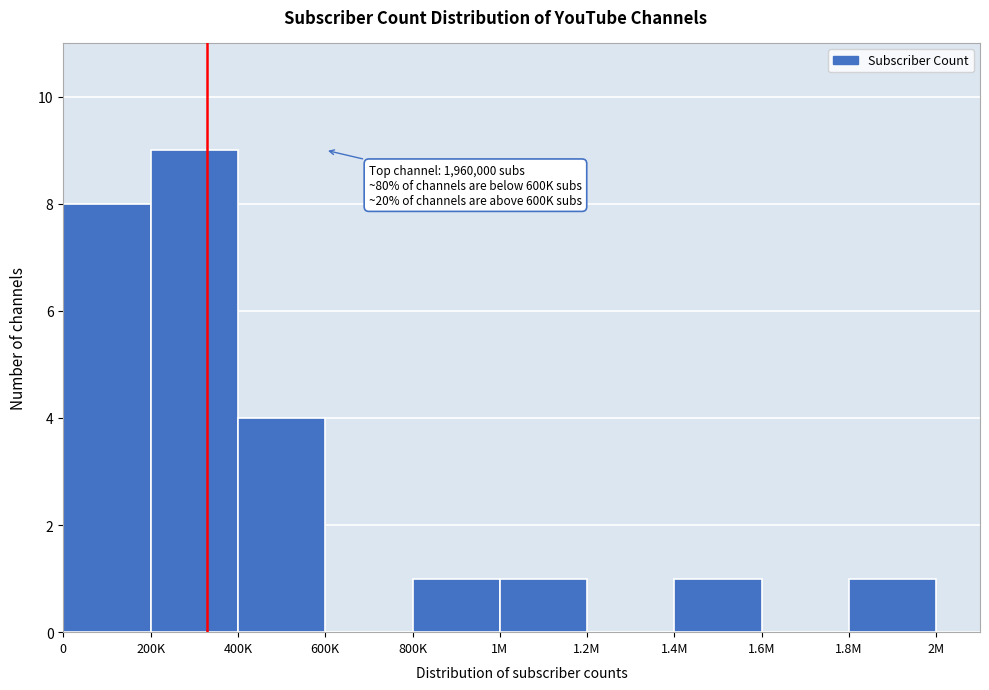

Reading left to right, extract all data points from this chart.

0=8	200K=9	400K=4	600K=0	800K=1	1M=1	1.2M=0	1.4M=1	1.6M=0	1.8M=1